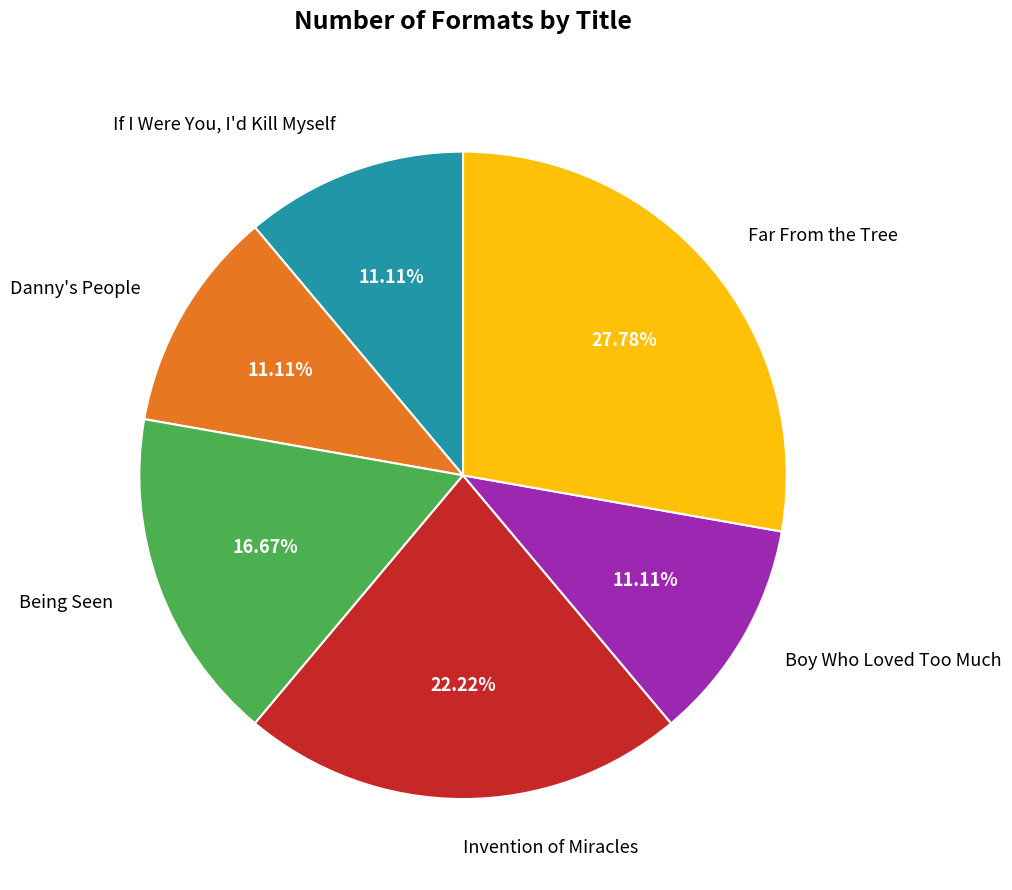

To the nearest percent, what percentage of the pie is Danny's People?

11%